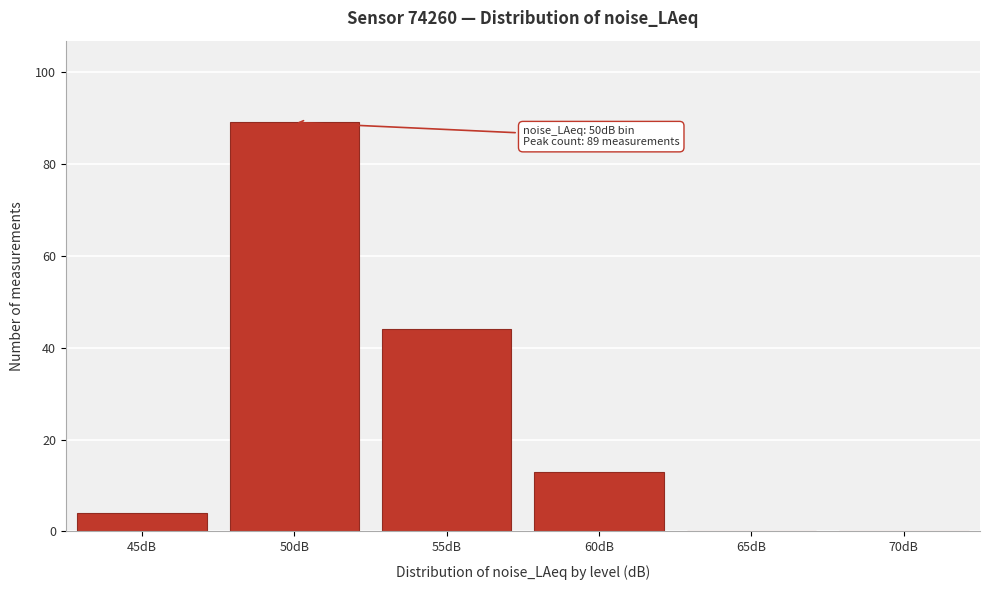

Reading right to left, what are all the values shown in this chart?

70dB=0	65dB=0	60dB=13	55dB=44	50dB=89	45dB=4